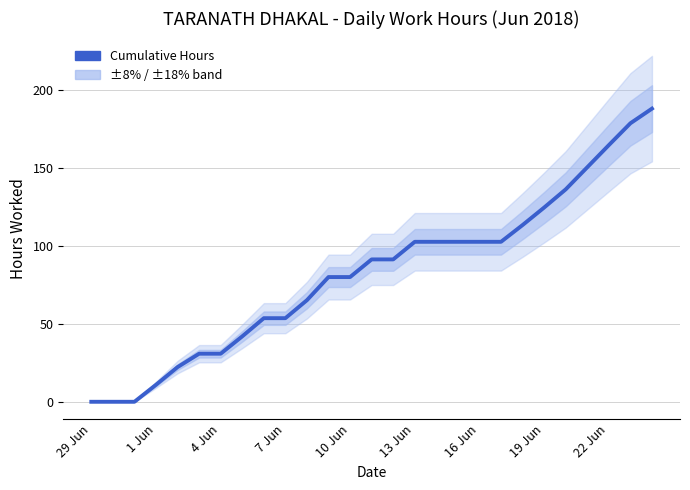

What is the difference between the second highest and minimum values?

178.7